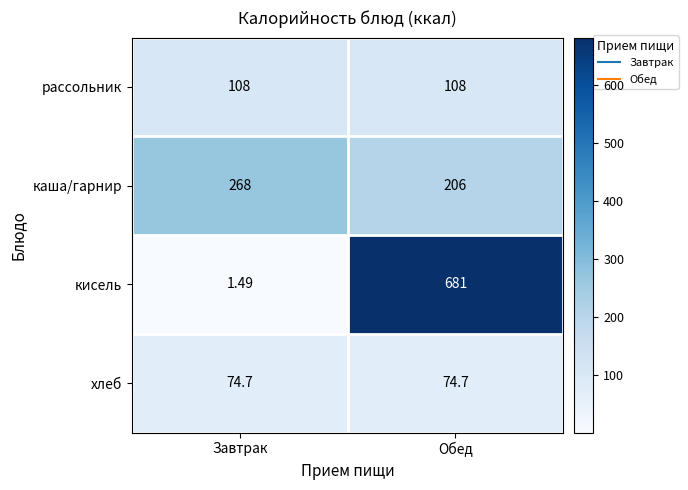

Rank the series by their maximum value, from lowest to highest.

хлеб, рассольник, каша/гарнир, кисель